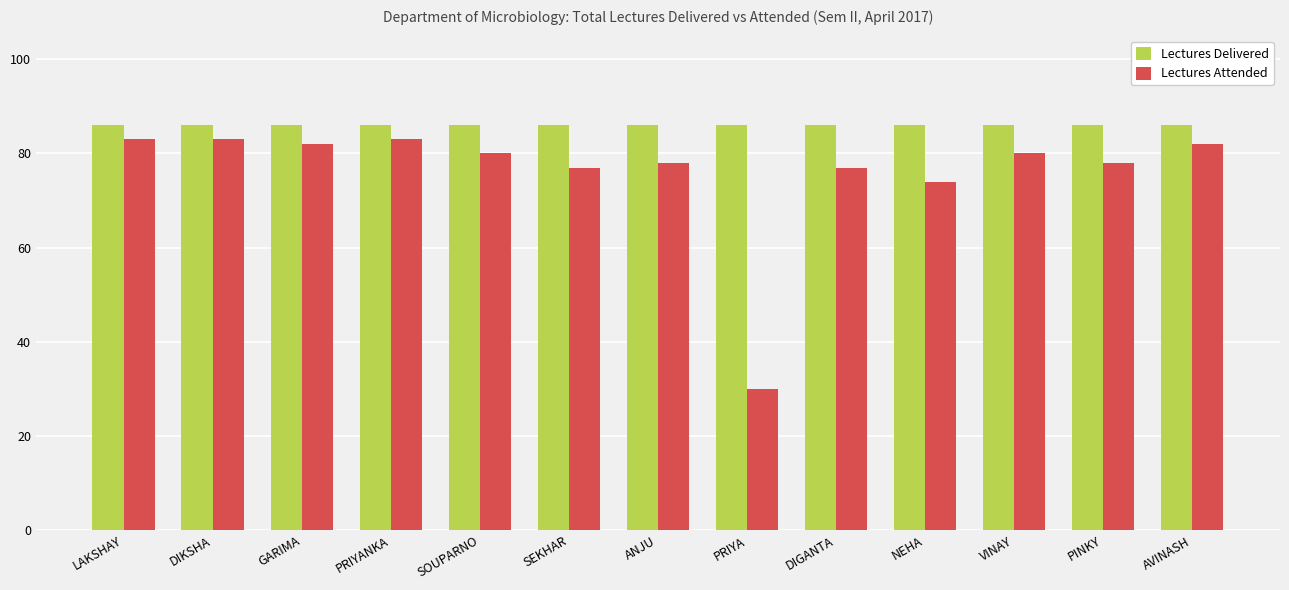

Which series changed the most between VINAY and AVINASH?

Lectures Attended